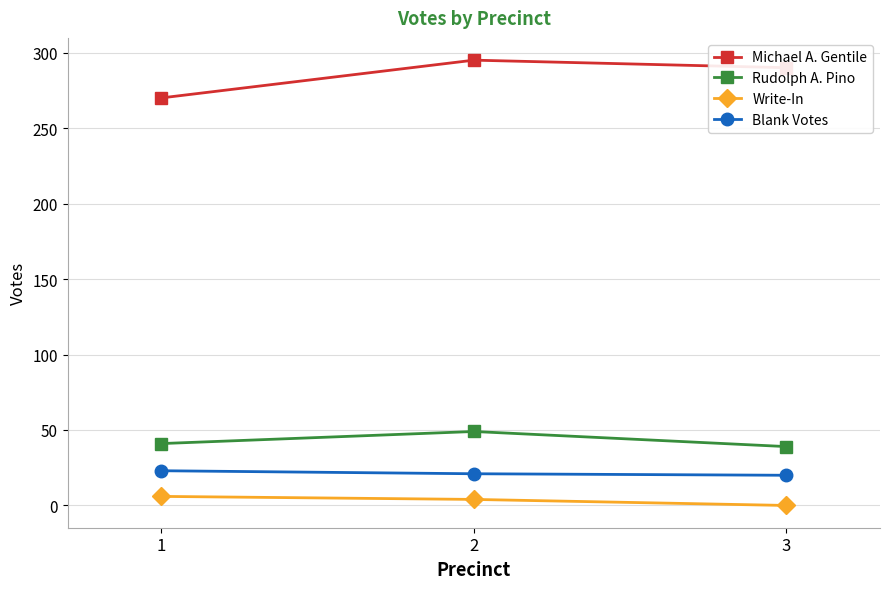

What is the average value of the Blank Votes series?

21